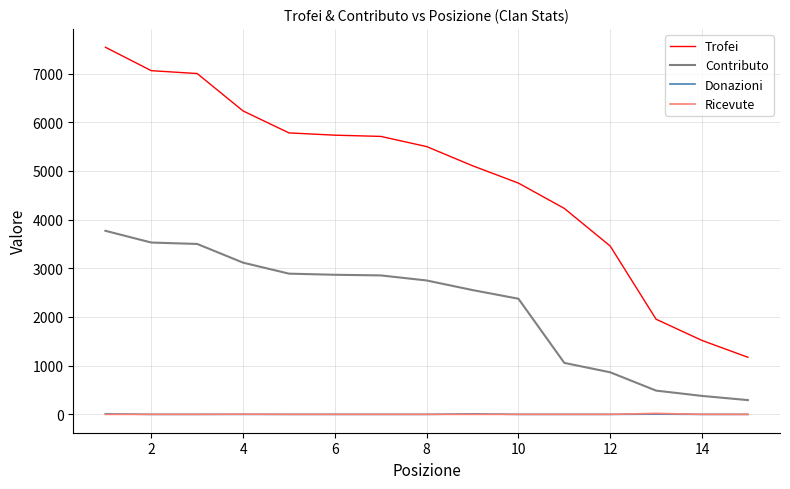

True or false: Donazioni and Contributo intersect in this chart.

False